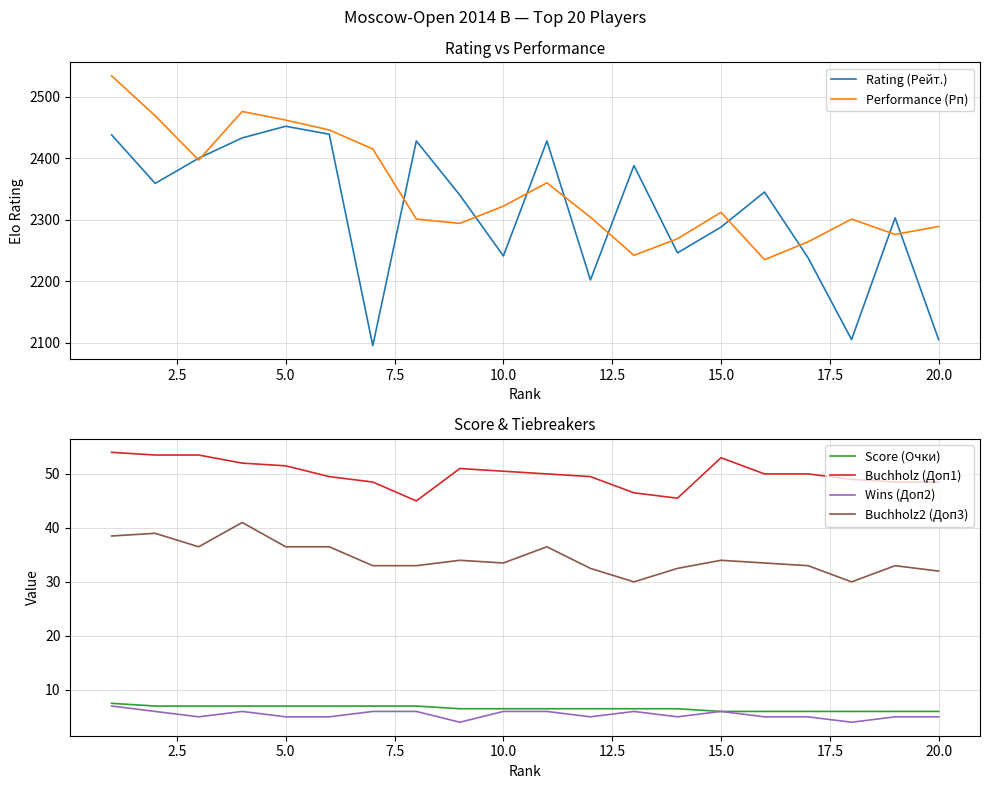

Which series has the largest total across all categories?

Performance (Рп)